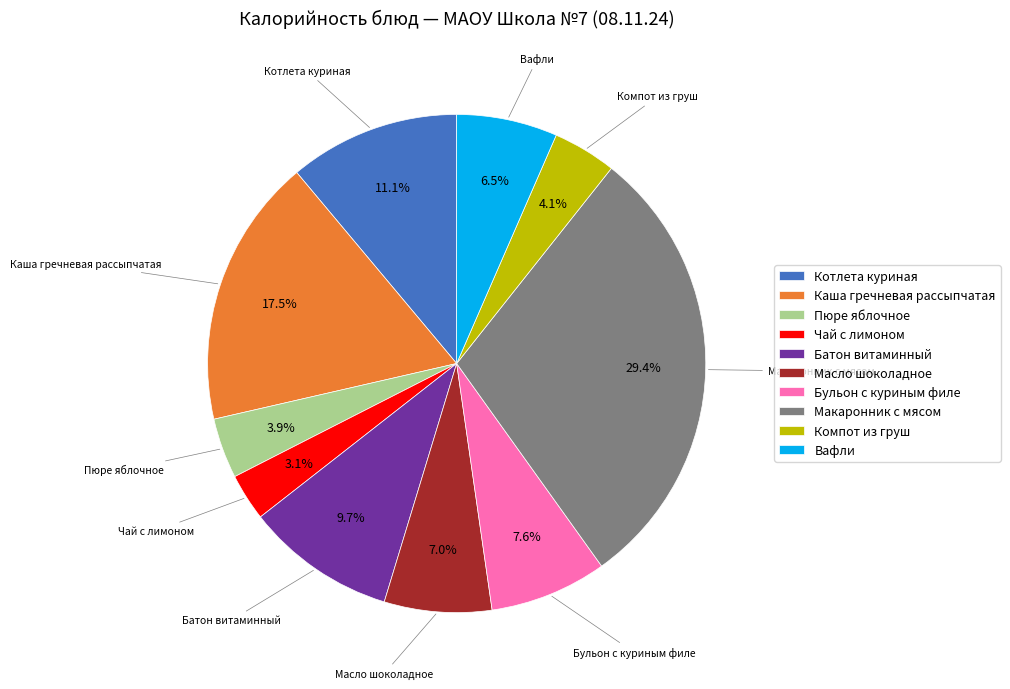

Which category has the smallest portion of the pie?

Чай с лимоном